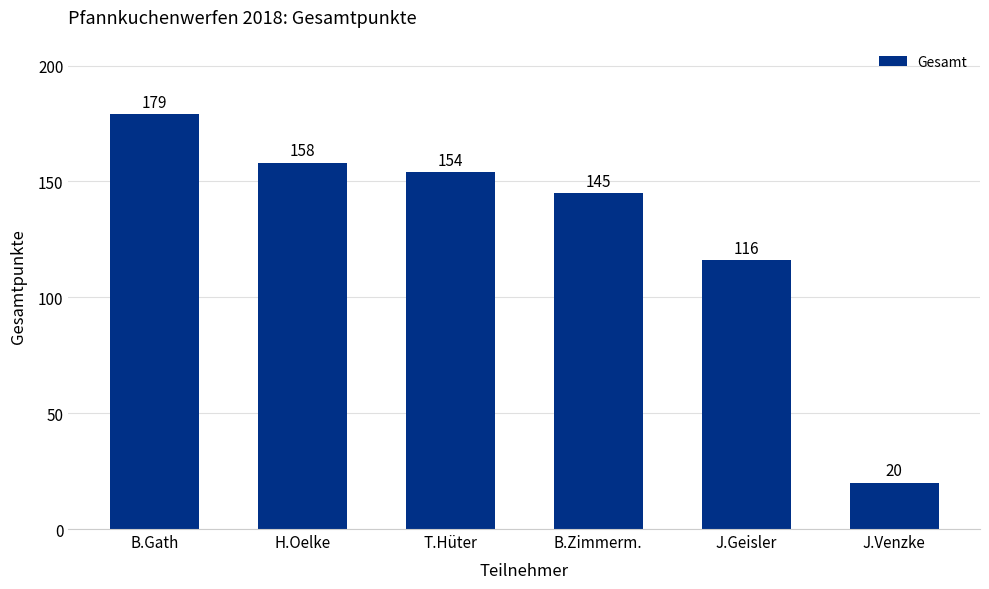

List the labels in order of value, largest first.

B.Gath, H.Oelke, T.Hüter, B.Zimmerm., J.Geisler, J.Venzke